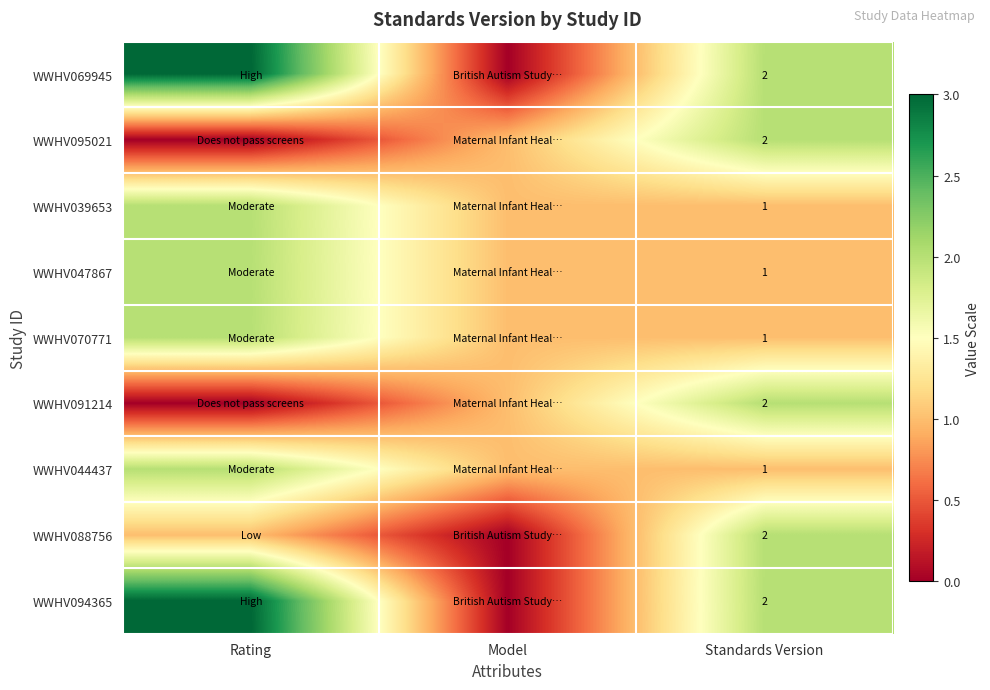

Is it true that WWHV088756 equals 4 at Standards Version?

False